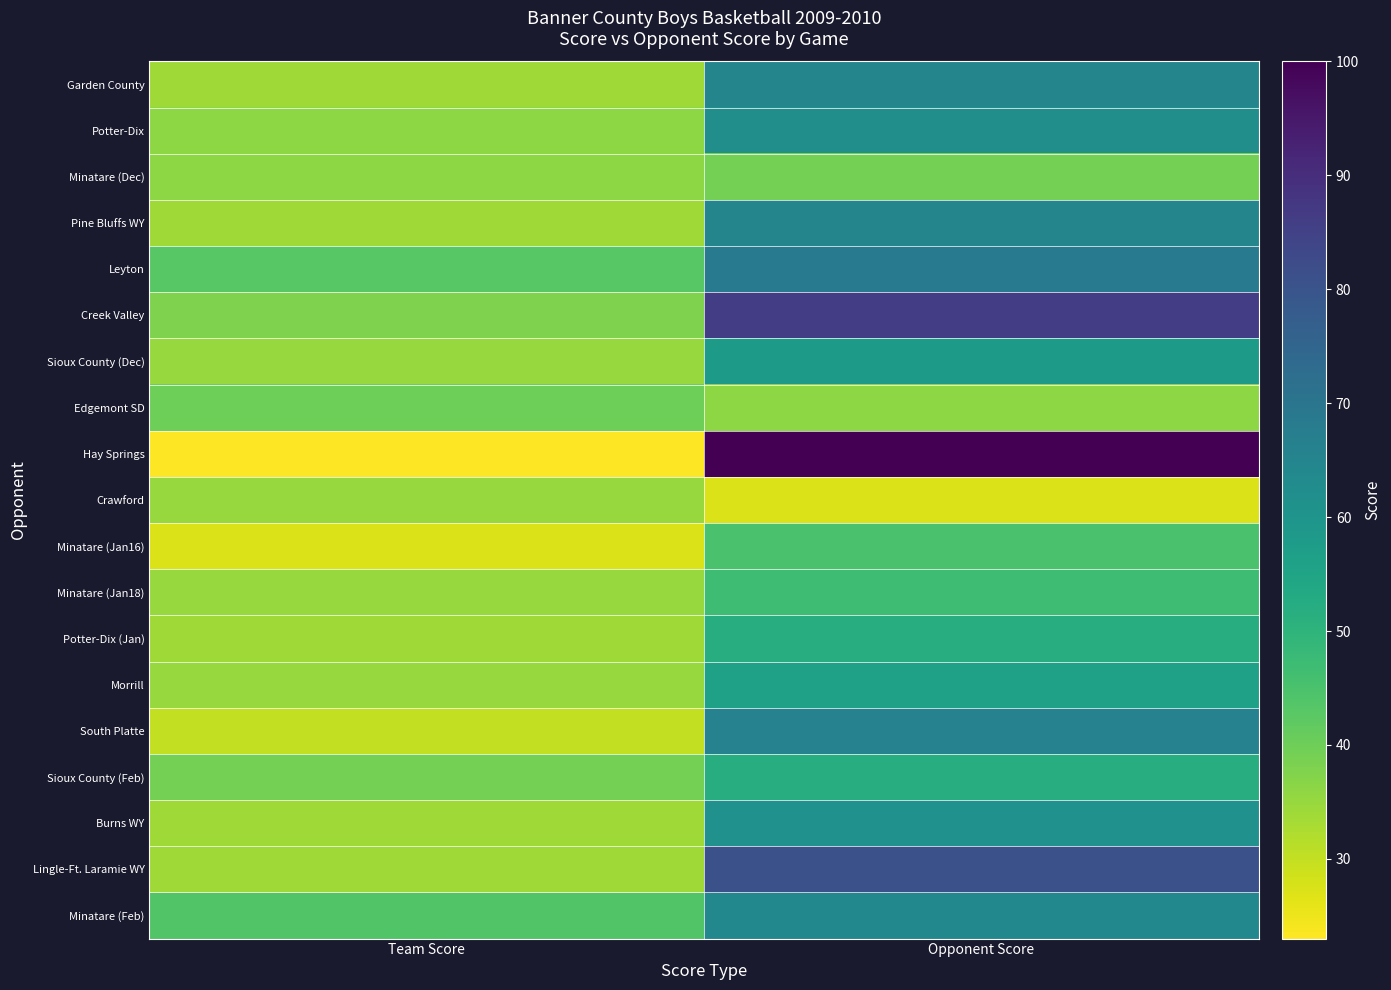

Which has a higher value, Team Score or Opponent Score?

Opponent Score